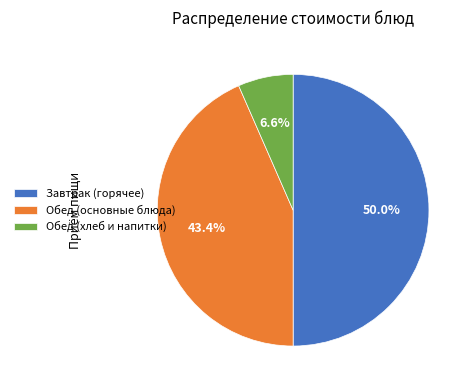

Between Завтрак (горячее) and Обед (основные блюда), which is larger?

Завтрак (горячее)